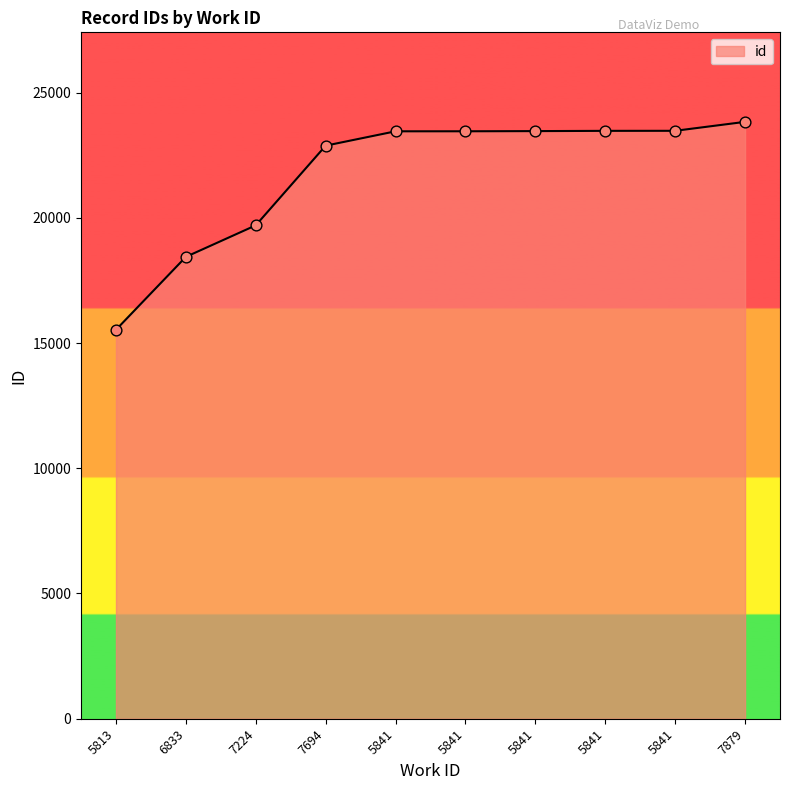

Which has a higher value, 7879 or 6833?

7879